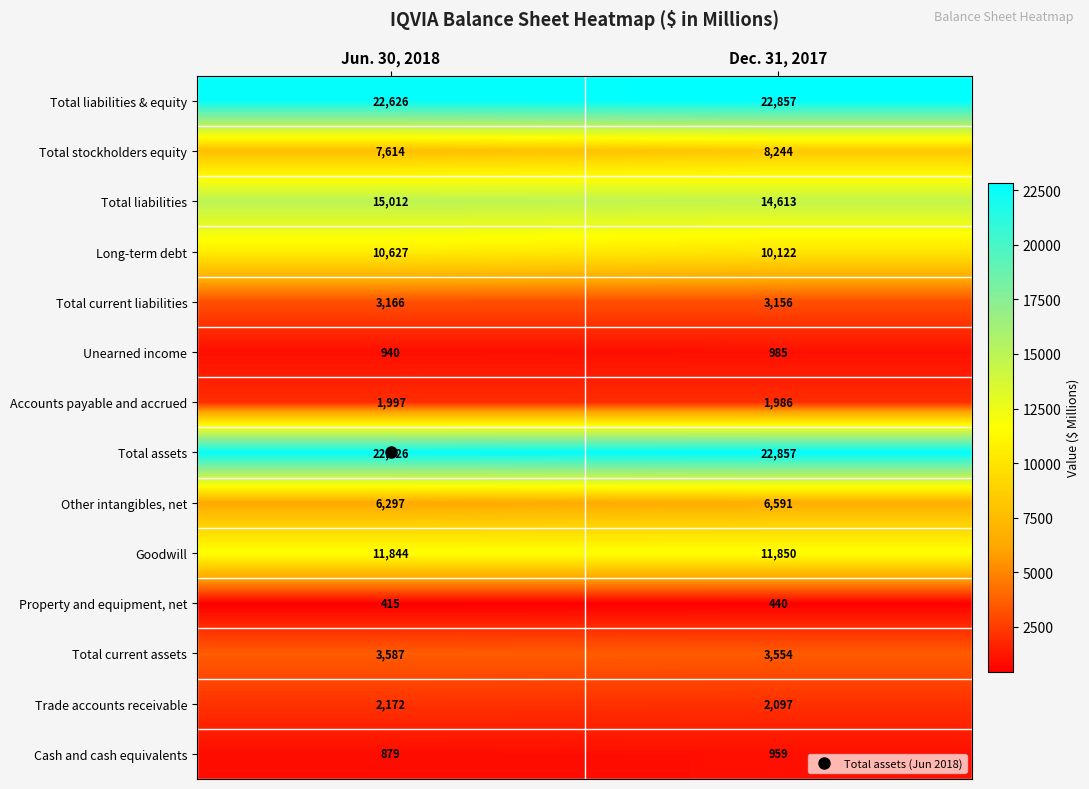

List the labels in order of Accounts payable and accrued value, largest first.

Jun. 30, 2018, Dec. 31, 2017